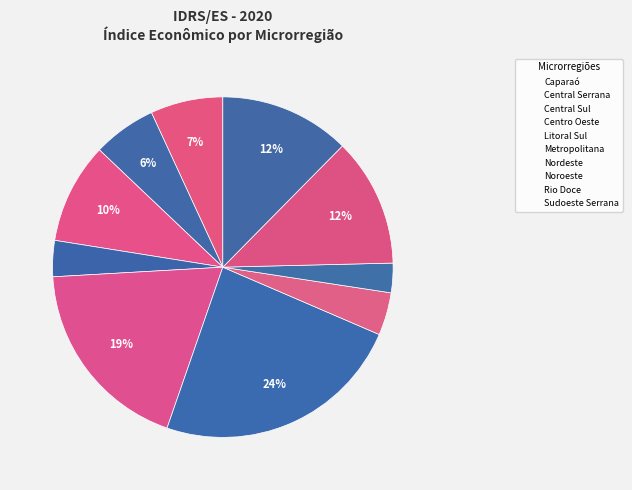

To the nearest percent, what is the difference between the largest and smallest slice percentages?

21%